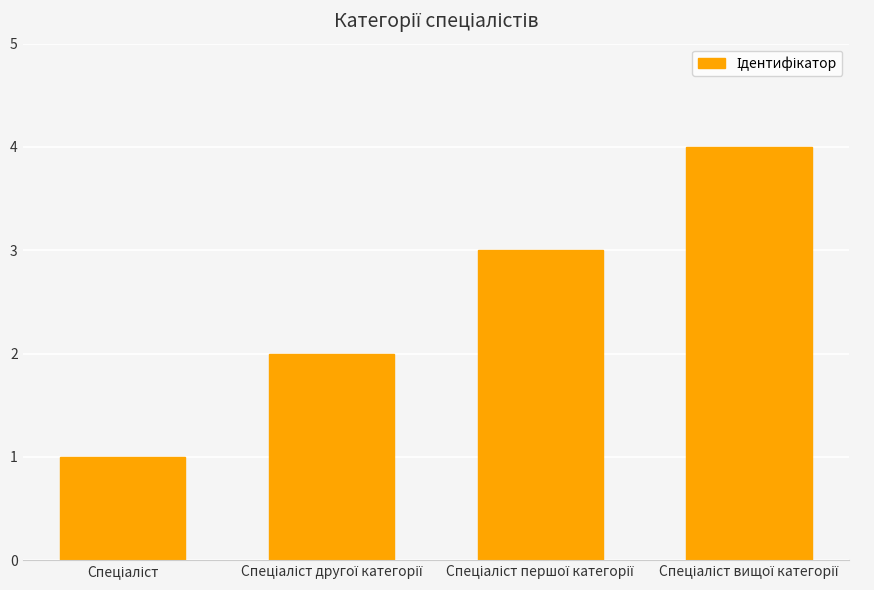

What is the difference between the maximum and minimum values?

3